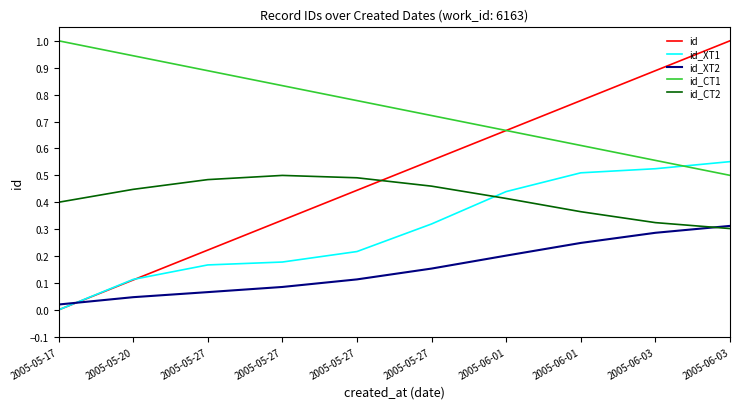

Is it true that id_XT2 equals 0.5 at 2005-06-03?

False